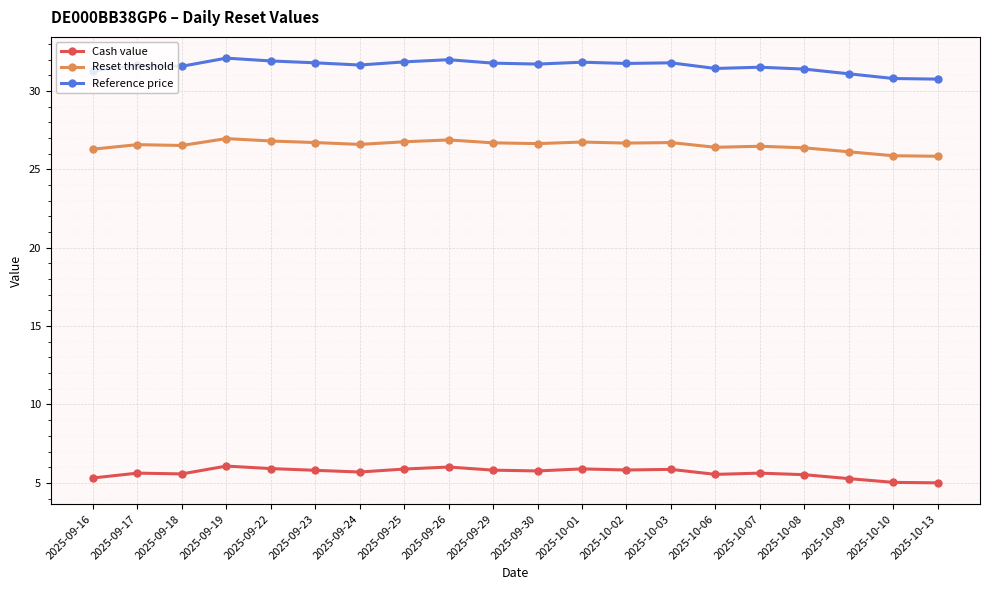

The value of Reference price at 2025-10-03 is 43.2. True or false?

False